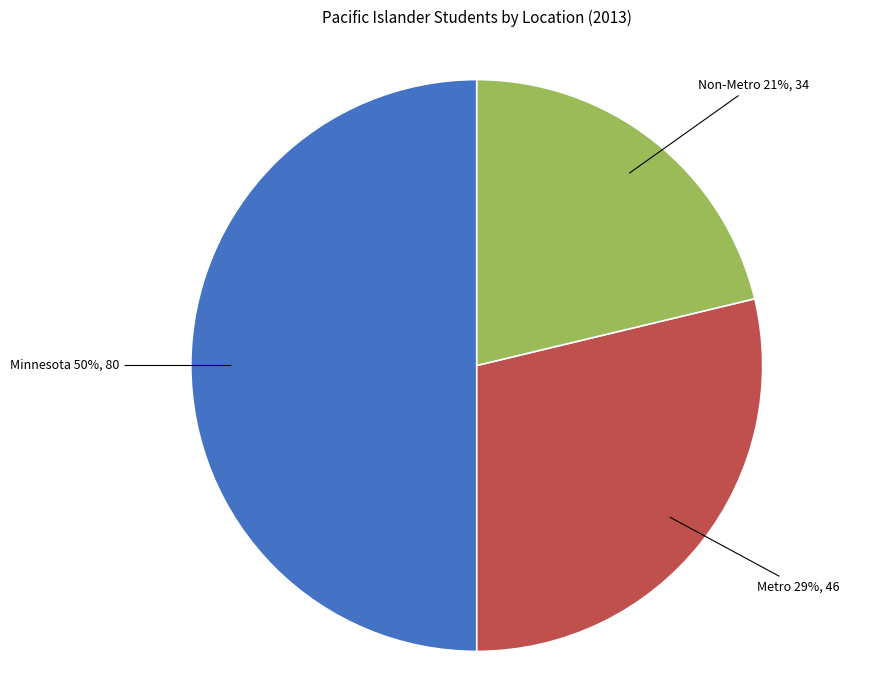

To the nearest percent, what is the average slice percentage?

33%